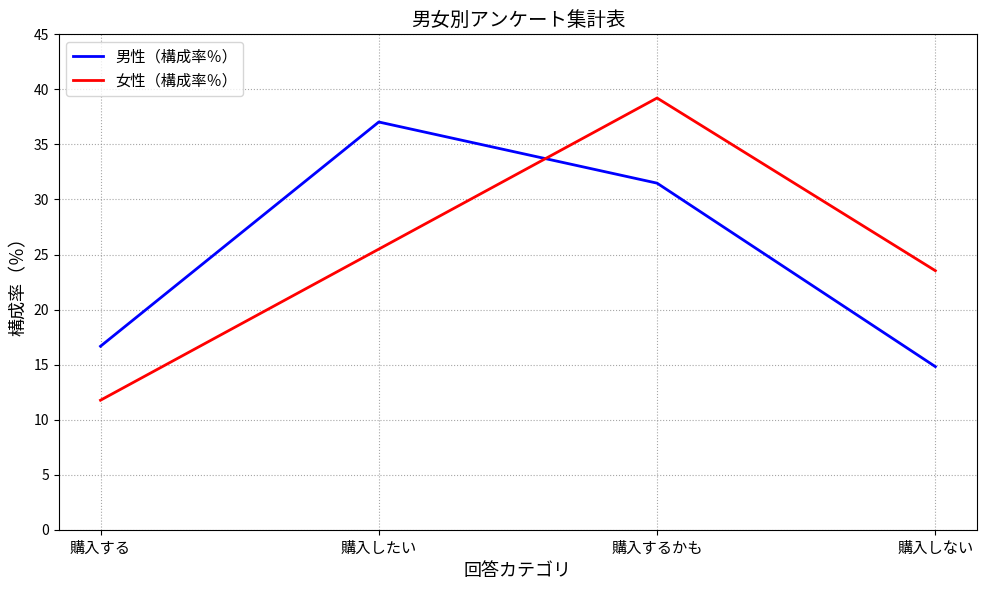

Reading left to right, transcribe all the data shown in this chart.

男性（構成率％）: 16.7	37.0	31.5	14.8
女性（構成率％）: 11.8	25.5	39.2	23.5